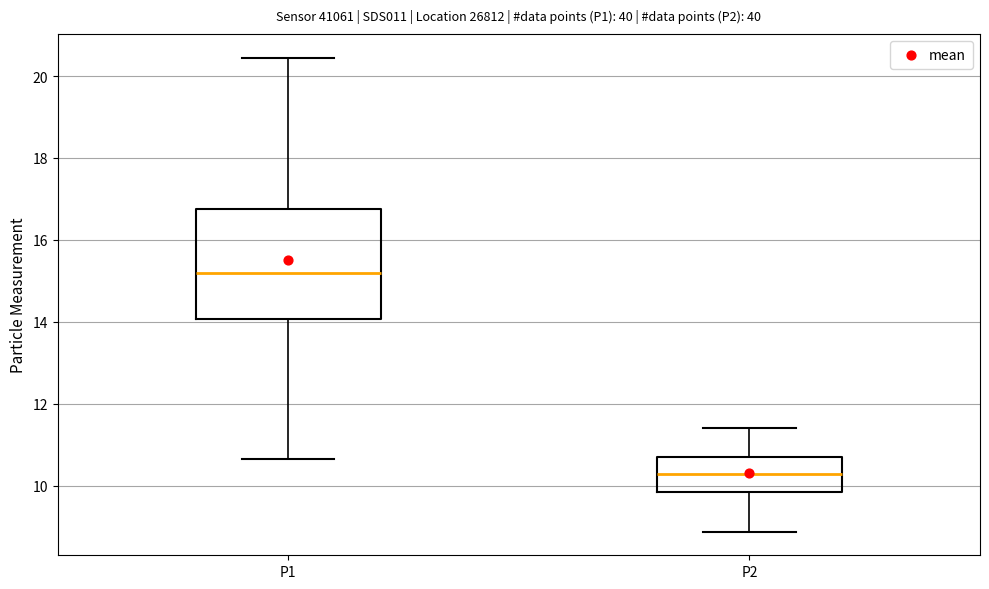

Which box's median line is the highest?

P1